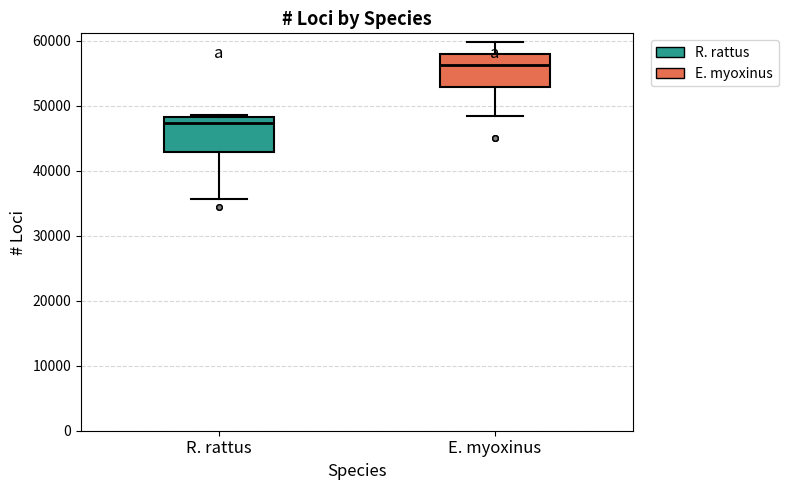

Where is the upper edge of the box for R. rattus on the y-axis? The values are not printed on the chart, so give them approximately, as read against the axis.

48000